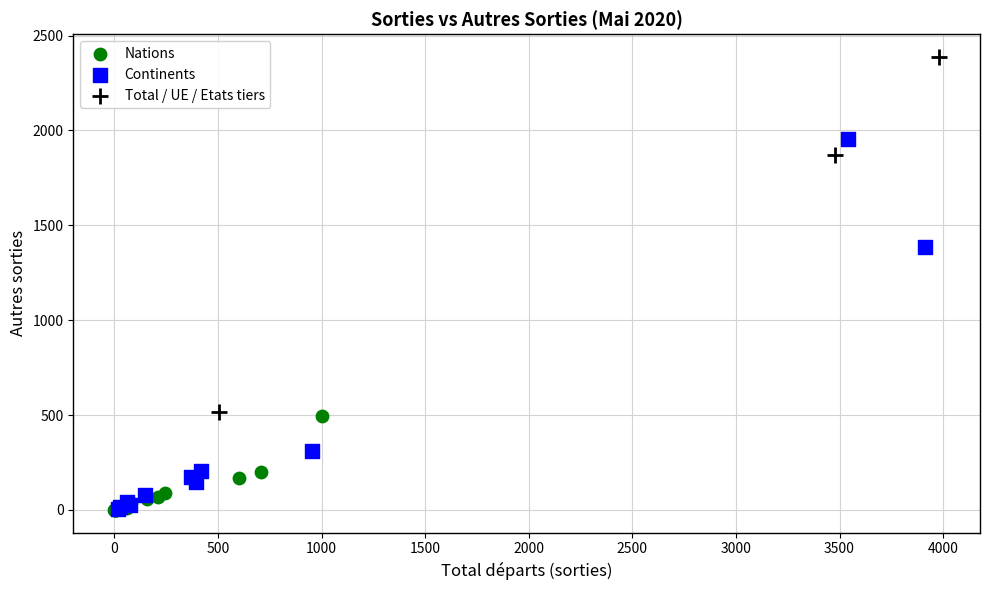

What are all the series names shown in the legend?

Nations, Continents, Total / UE / Etats tiers